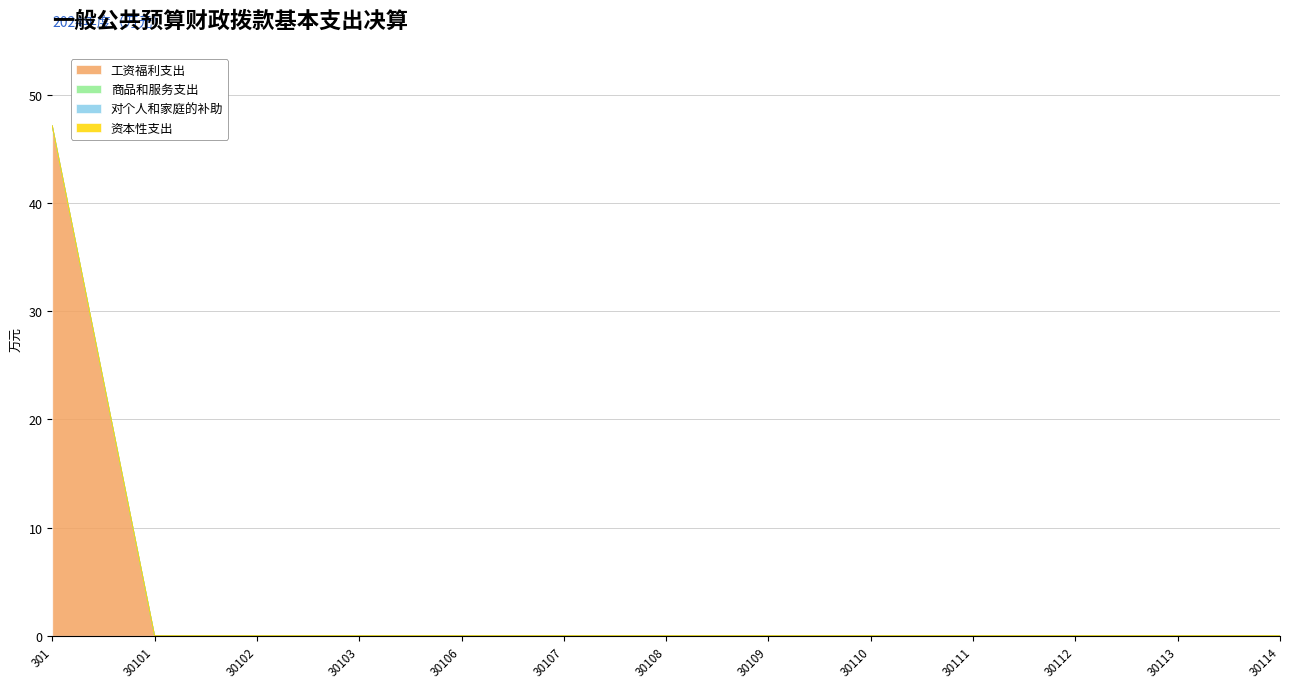

Rank the categories by 资本性支出 value from lowest to highest.

301, 30101, 30102, 30103, 30106, 30107, 30108, 30109, 30110, 30111, 30112, 30113, 30114